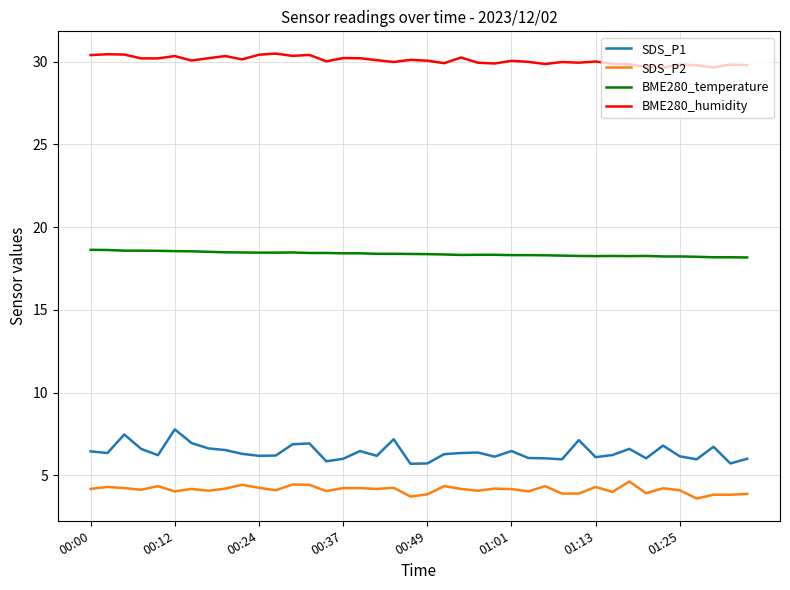

Which series has the largest total across all categories?

BME280_humidity